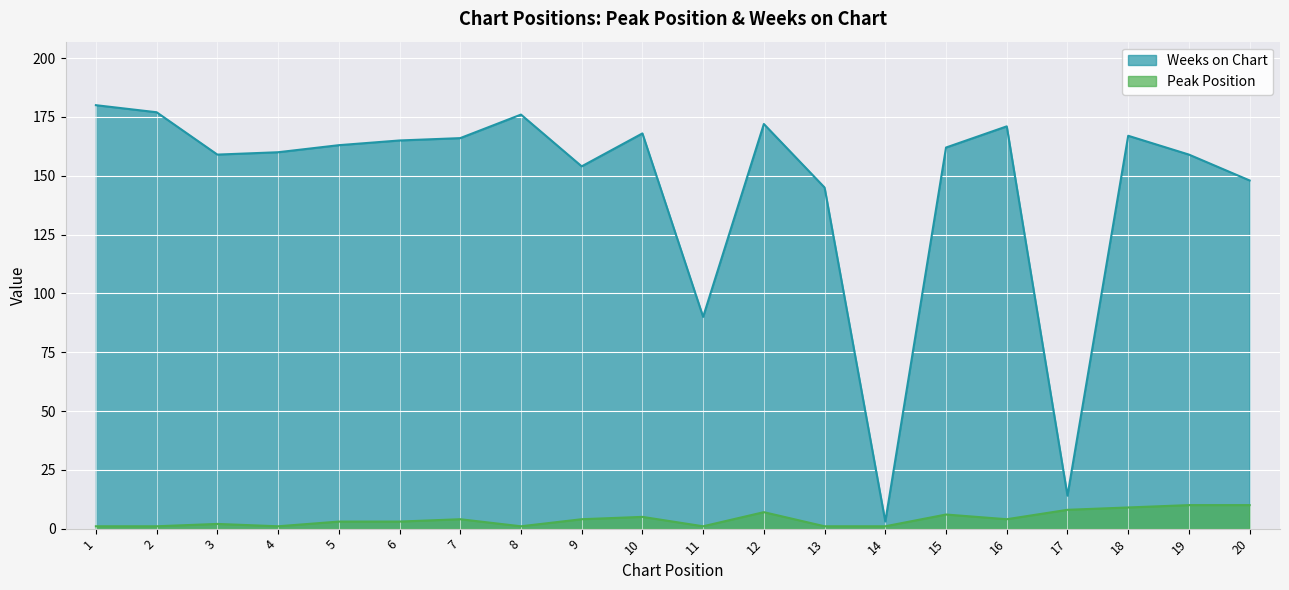

List the series in order of their overall mean, lowest first.

Peak Position, Weeks on Chart